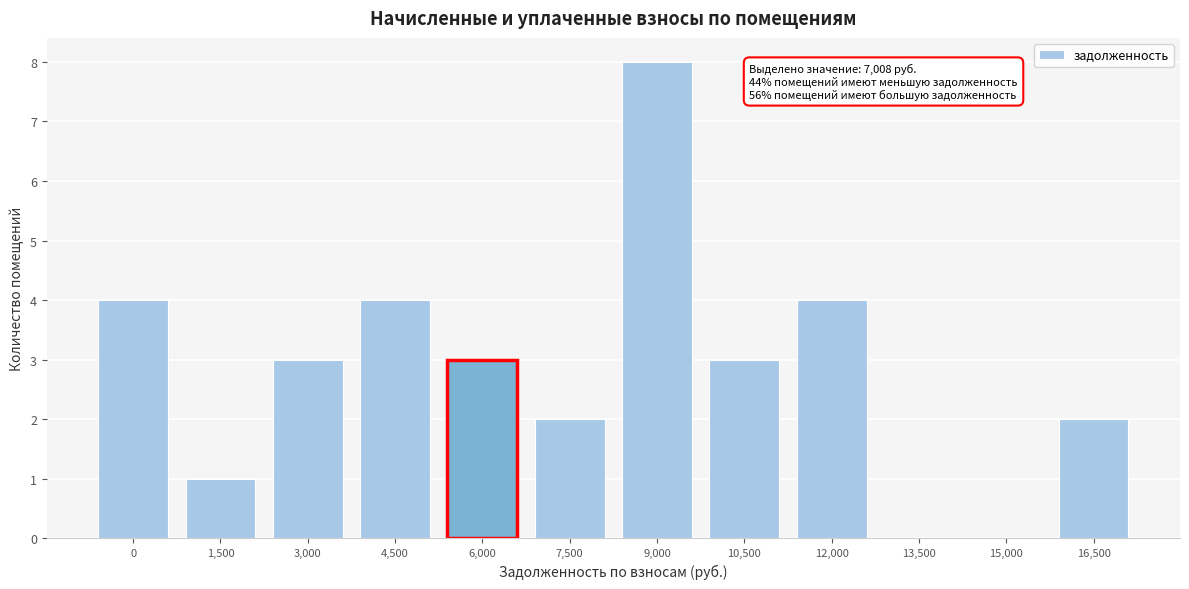

Reading left to right, list all the values displayed in this chart.

0=4	1,500=1	3,000=3	4,500=4	6,000=3	7,500=2	9,000=8	10,500=3	12,000=4	13,500=0	15,000=0	16,500=2